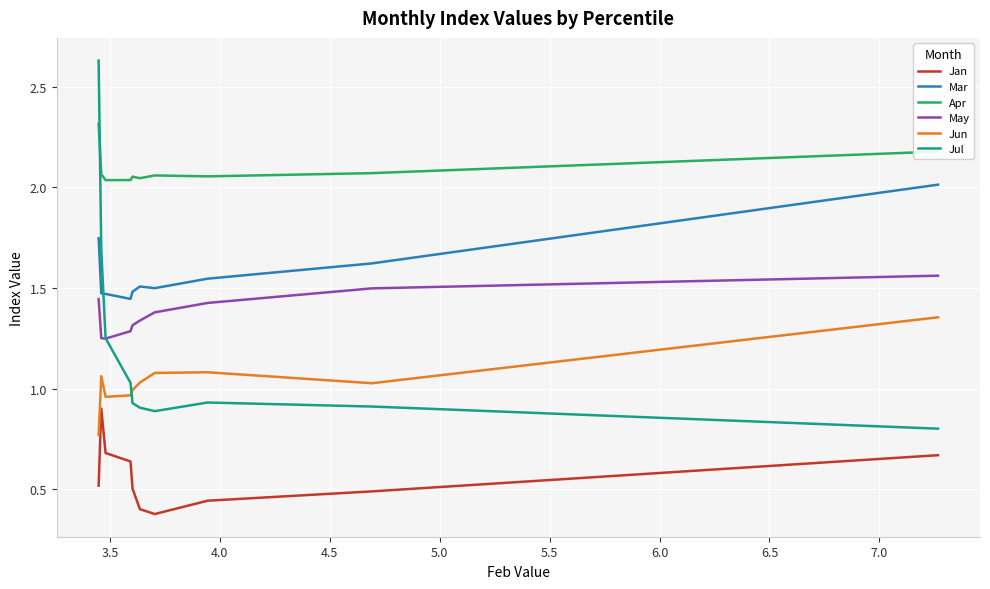

Which series has the widest spread of values?

Jul